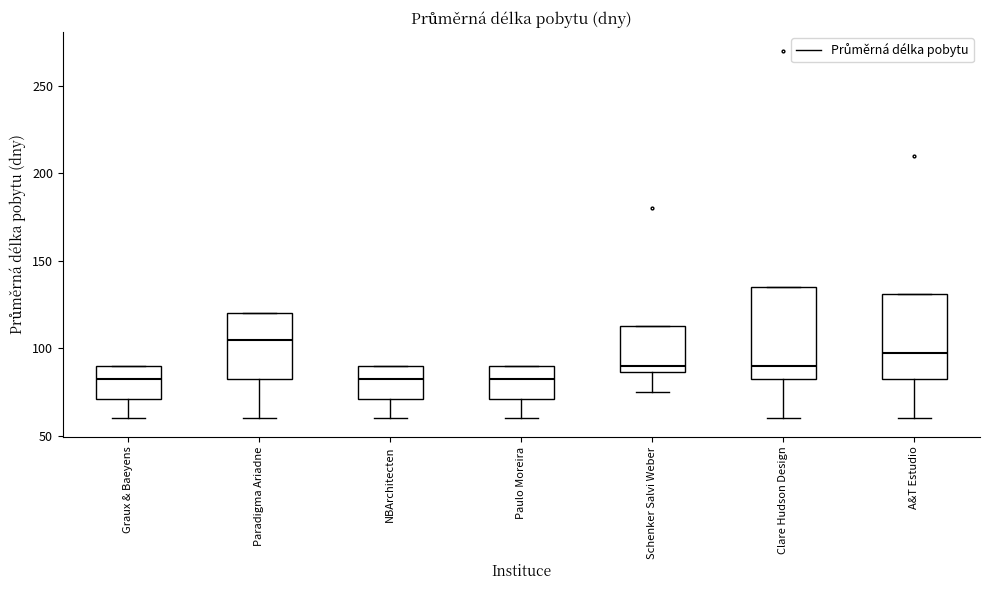

Where does the lower whisker of the box for Clare Hudson Design end on the y-axis? The values are not printed on the chart, so give them approximately, as read against the axis.

60